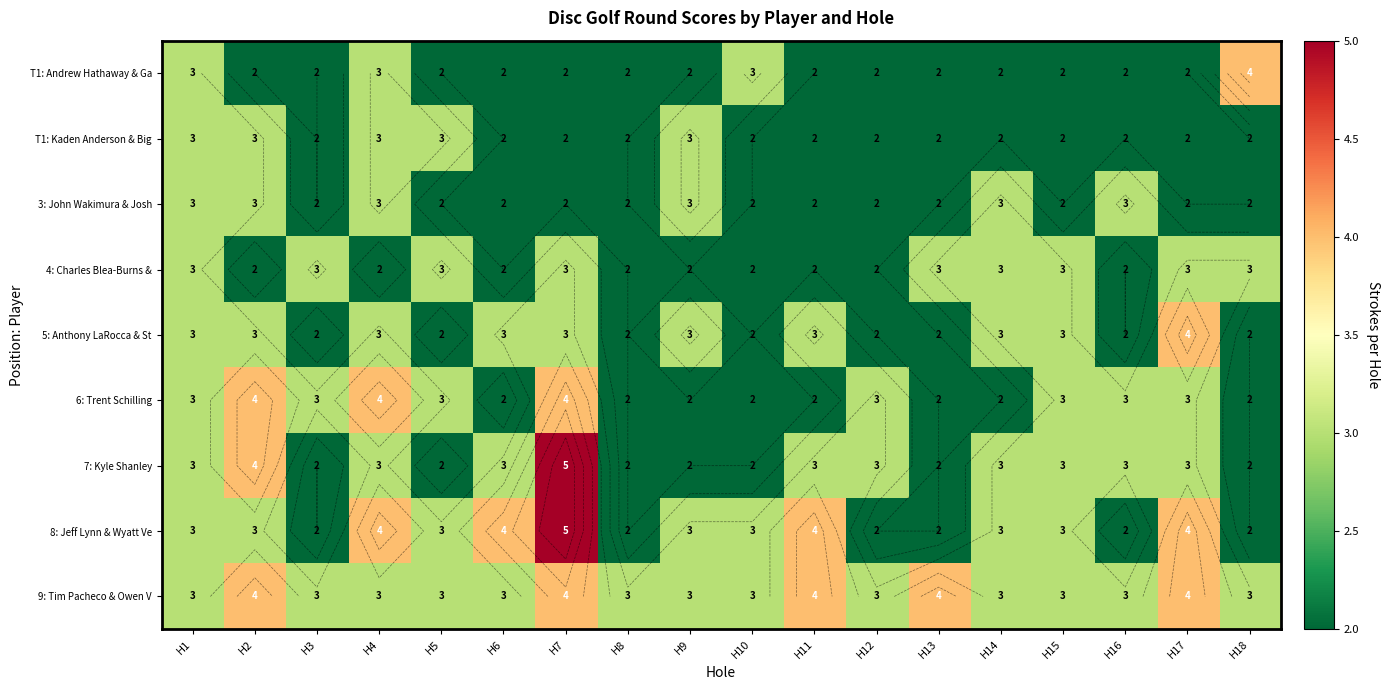

Which has a higher value, H18 or H13?

H18